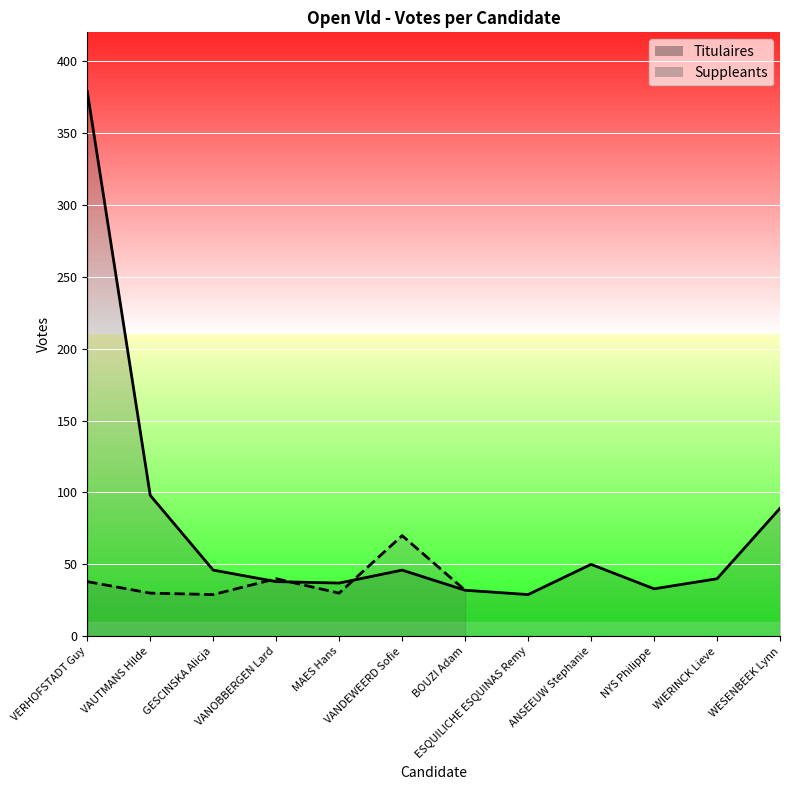

What is the difference between the maximum and second lowest values?

347